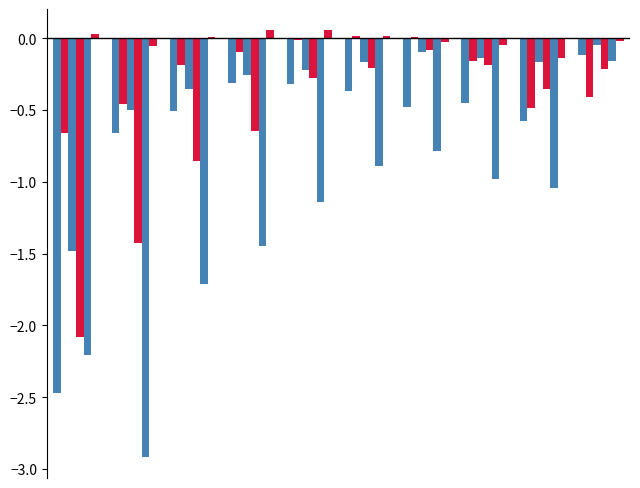

True or false: Jun has a value of 0.0 at 2.

False